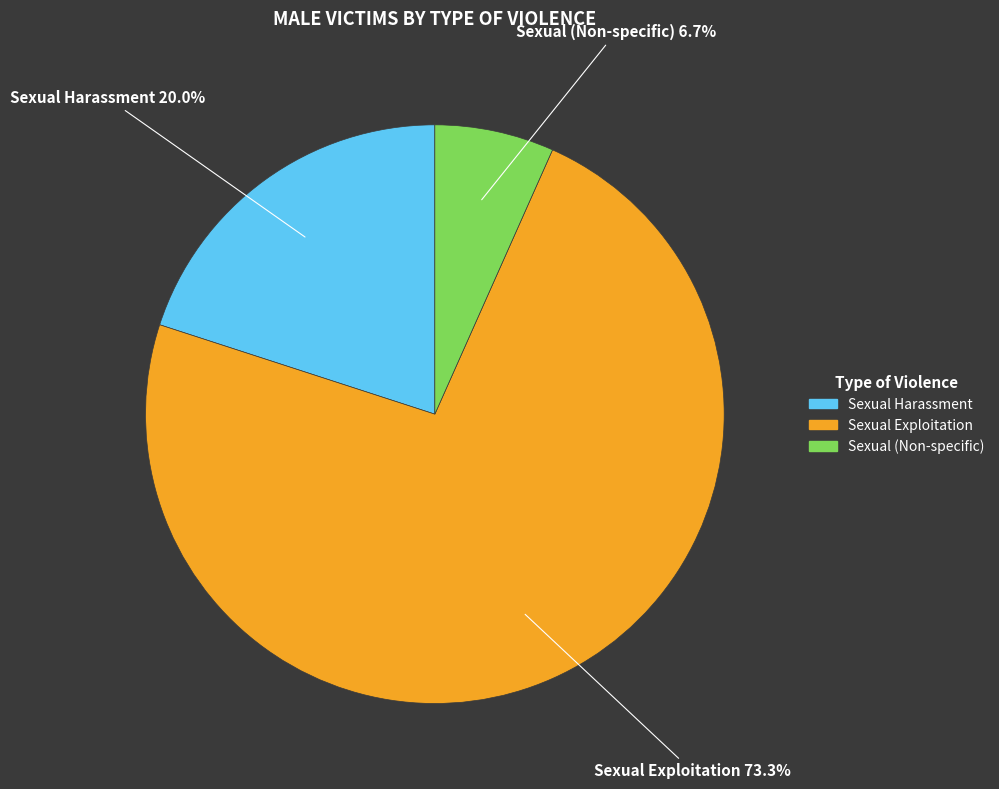

Which category has the smallest portion of the pie?

Sexual (Non-specific)